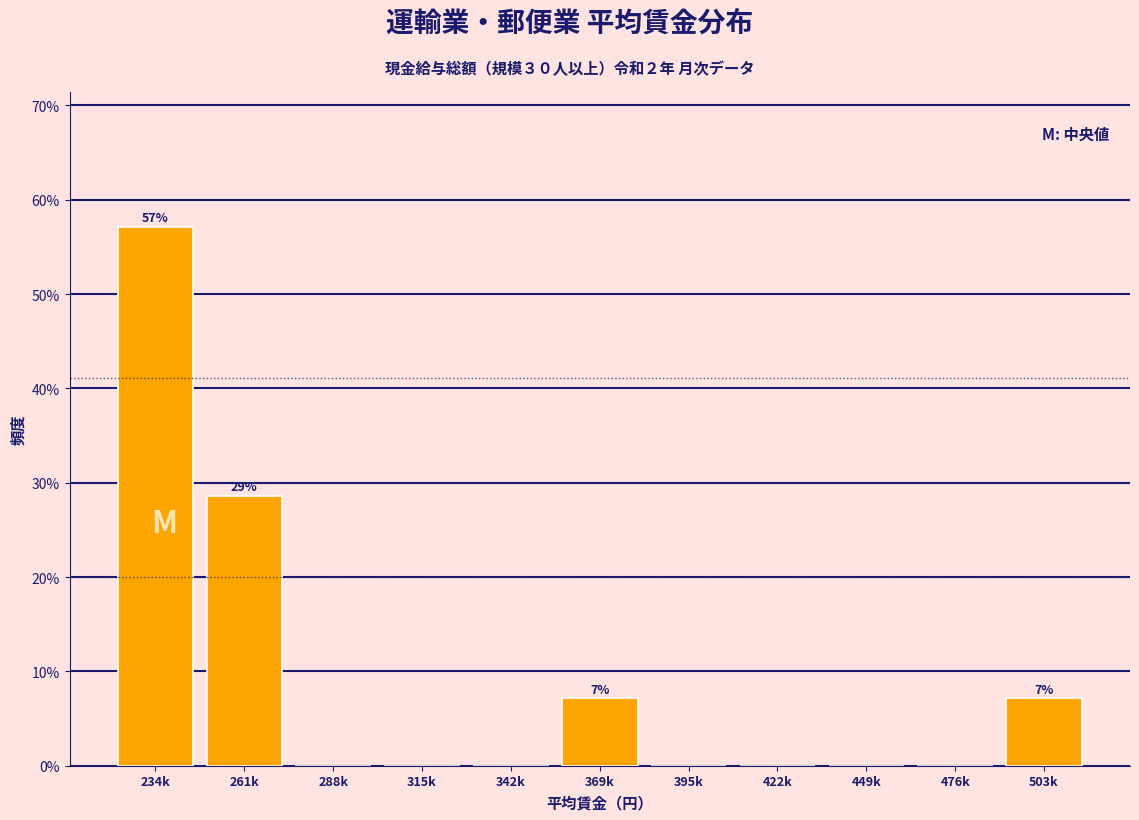

Reading left to right, transcribe all the data shown in this chart.

234k=57.1	261k=28.6	288k=0.0	315k=0.0	342k=0.0	369k=7.1	395k=0.0	422k=0.0	449k=0.0	476k=0.0	503k=7.1